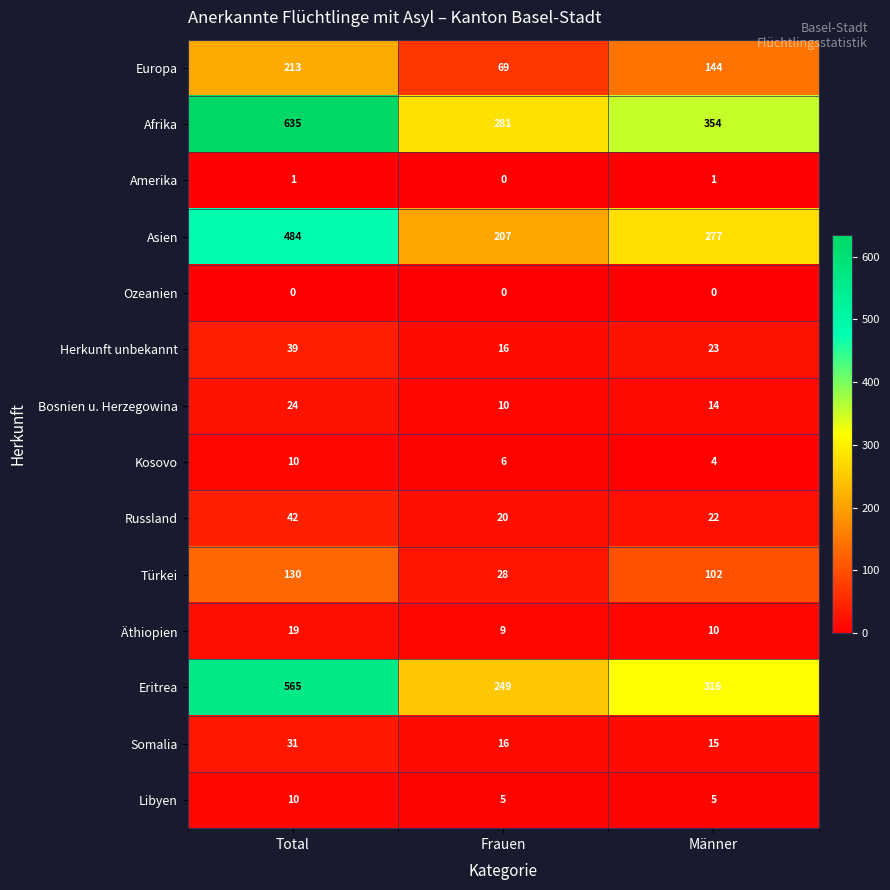

List the labels in order of Europa value, smallest first.

Frauen, Männer, Total